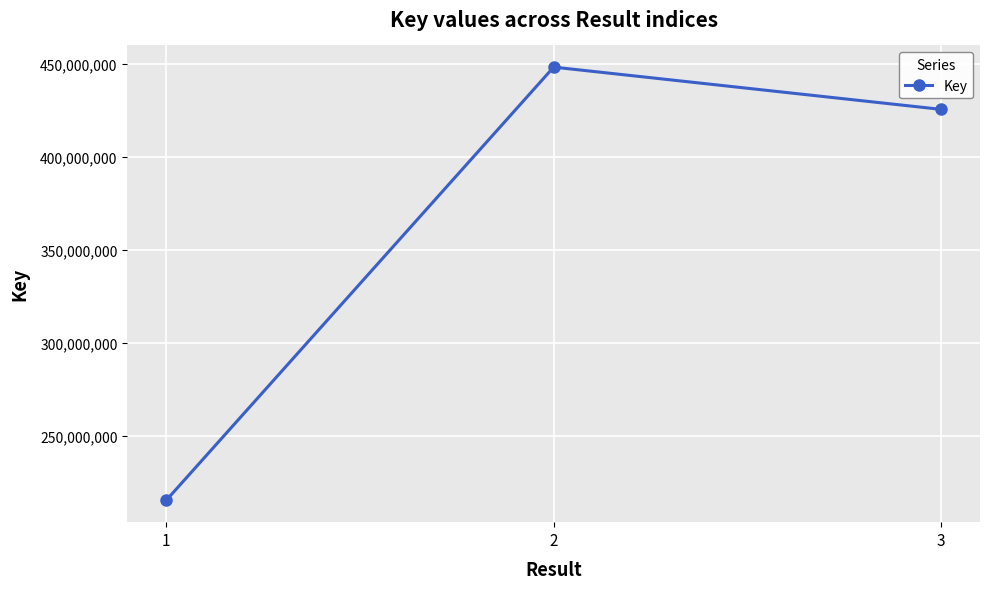

Reading left to right, extract all data points from this chart.

215441933	448230997	425523556